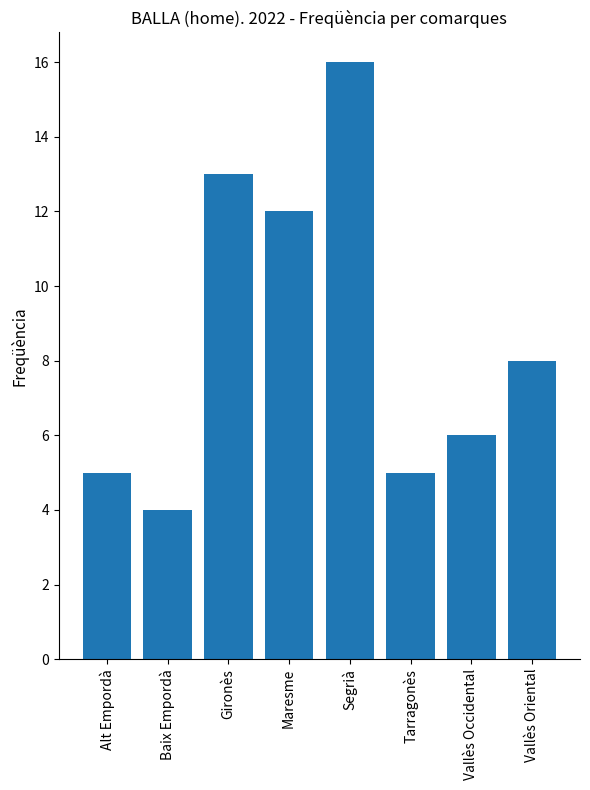

Reading right to left, list all the values displayed in this chart.

Vallès Oriental=8	Vallès Occidental=6	Tarragonès=5	Segrià=16	Maresme=12	Gironès=13	Baix Empordà=4	Alt Empordà=5